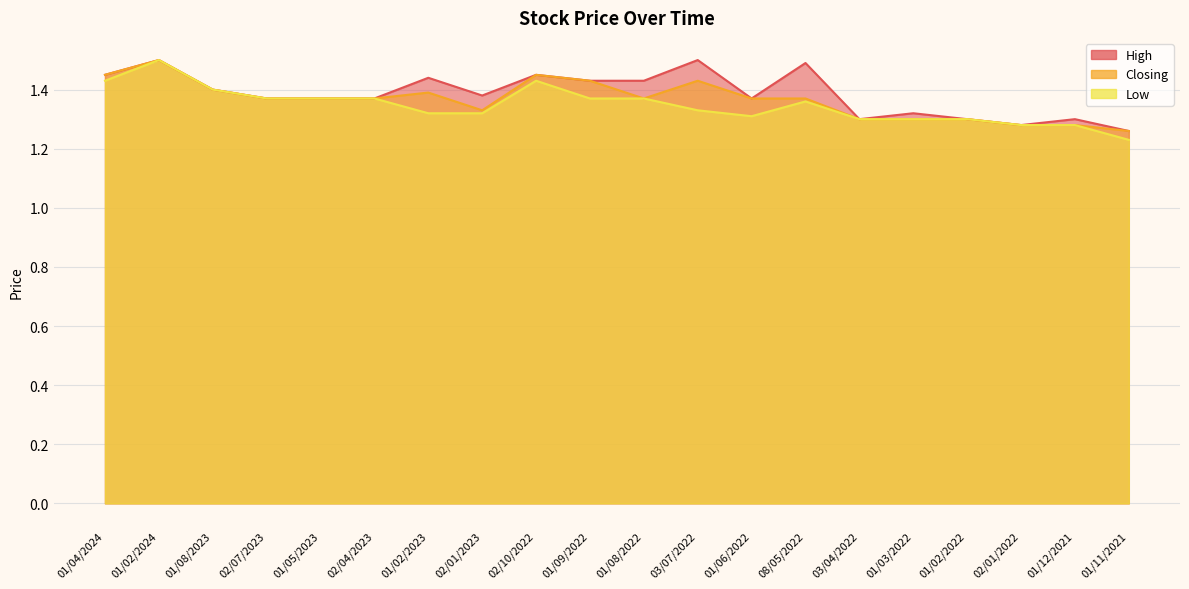

What is the label of the 8th point from the right?

01/06/2022